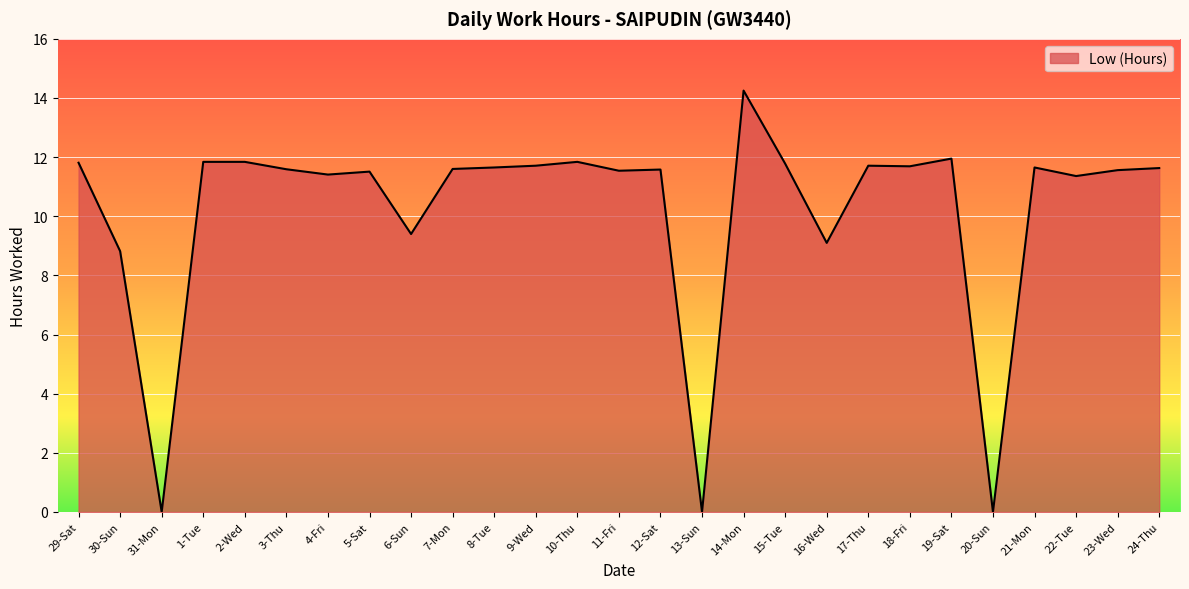

Which label corresponds to the largest value in the chart?

14-Mon